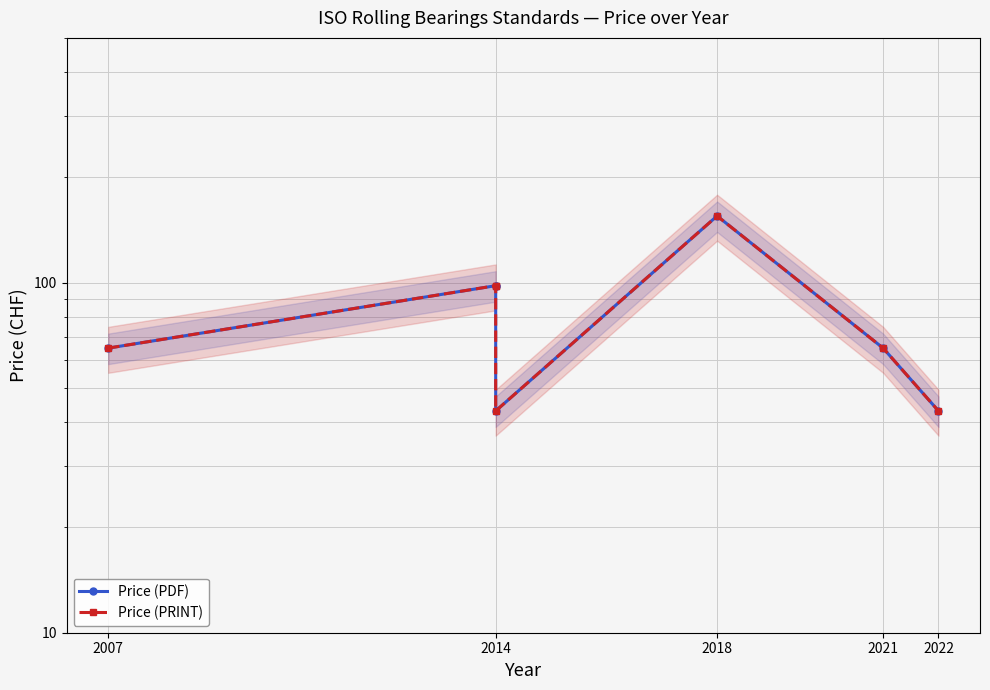

True or false: Price (PRINT) and Price (PDF) cross at least once.

False